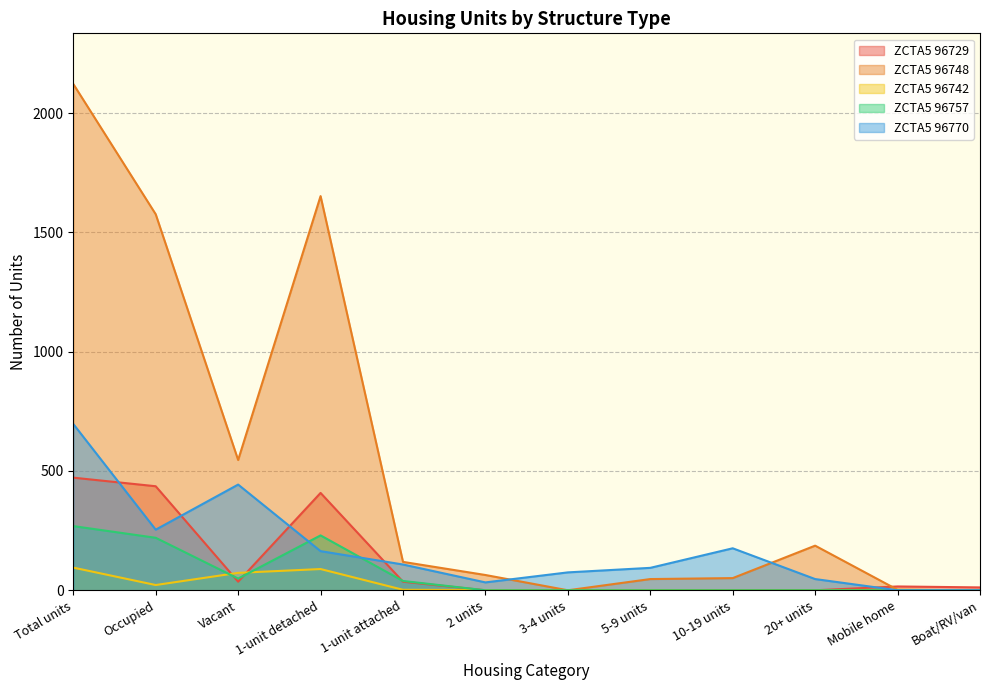

How many lines are shown in the chart?

5